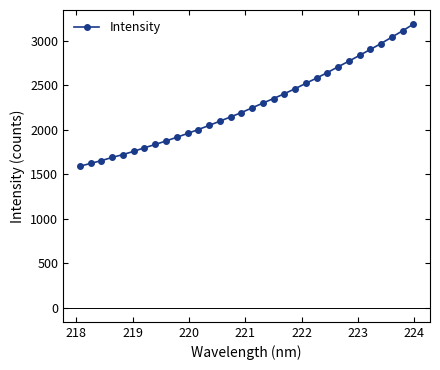

What is the difference between the second highest and minimum values?

1520.6